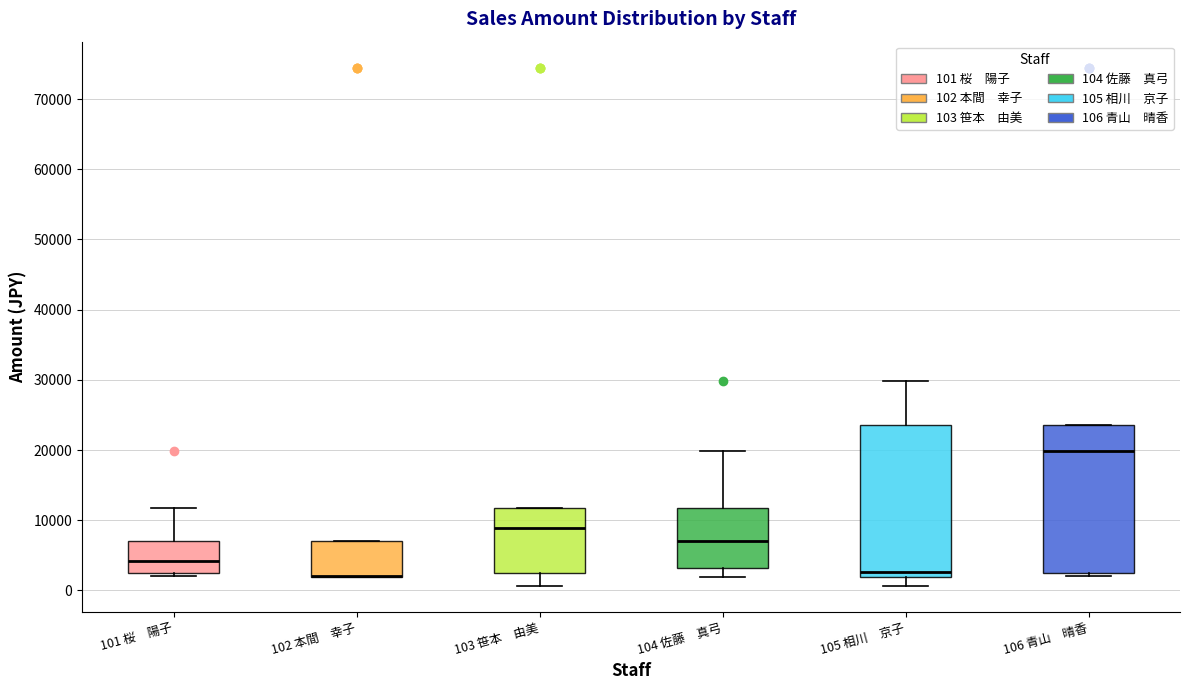

Reading left to right, transcribe this box plot: for each box, give where its median line is, the range the box spans, and where its two whiskers end, as read against the y-axis. The values are not printed on the chart, so give them approximately, as read against the axis.

101 桜 陽子: median 4000, box 3000 to 7000, whiskers 2000 to 12000
102 本間 幸子: median 2000 (drawn on the box's lower edge), box 2000 to 7000, whiskers 2000 to 7000
103 笹本 由美: median 9000, box 3000 to 12000, whiskers 1000 to 12000
104 佐藤 真弓: median 7000, box 3000 to 12000, whiskers 2000 to 20000
105 相川 京子: median 3000, box 2000 to 24000, whiskers 1000 to 30000
106 青山 晴香: median 20000, box 3000 to 24000, whiskers 2000 to 24000